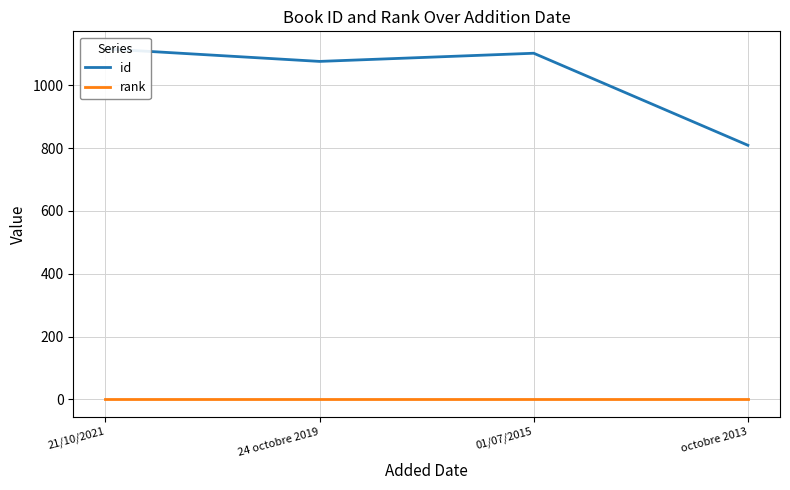

At octobre 2013, list the series in order from largest to smallest.

id, rank